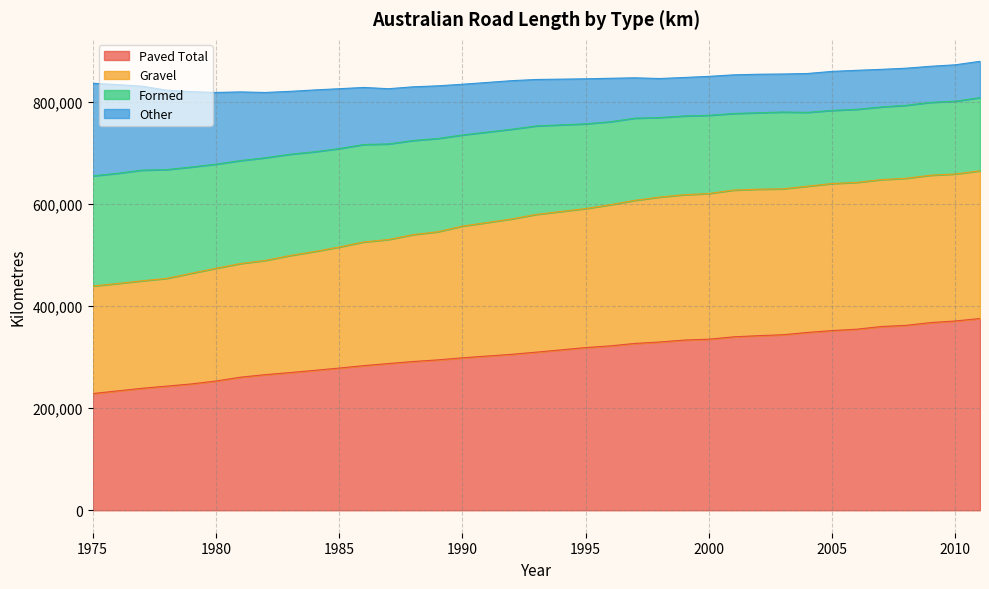

True or false: Gravel and Paved Total cross at least once.

False